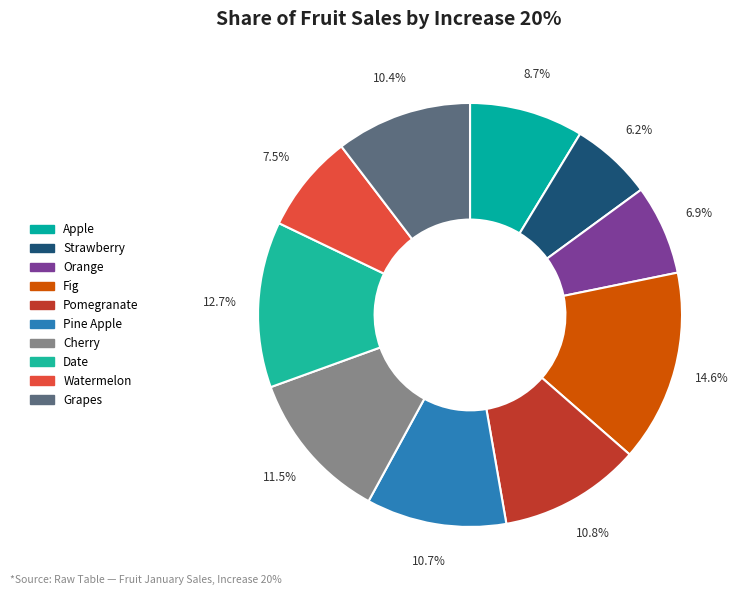

What is the largest slice in the pie chart?

Fig